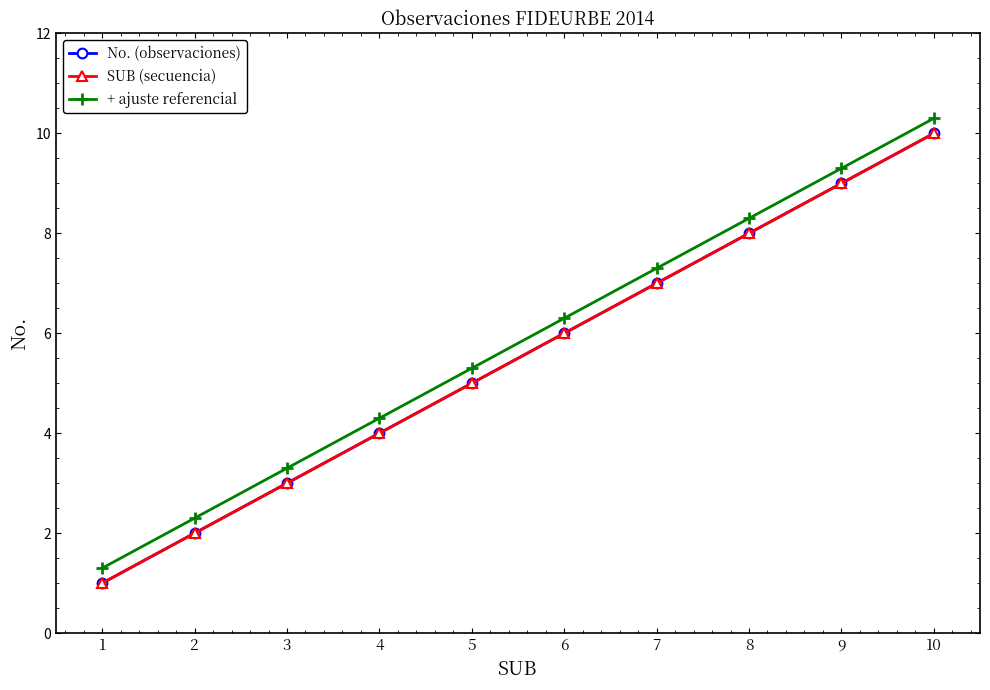

What is the difference between the maximum and minimum values in the SUB (secuencia) series?

9.0